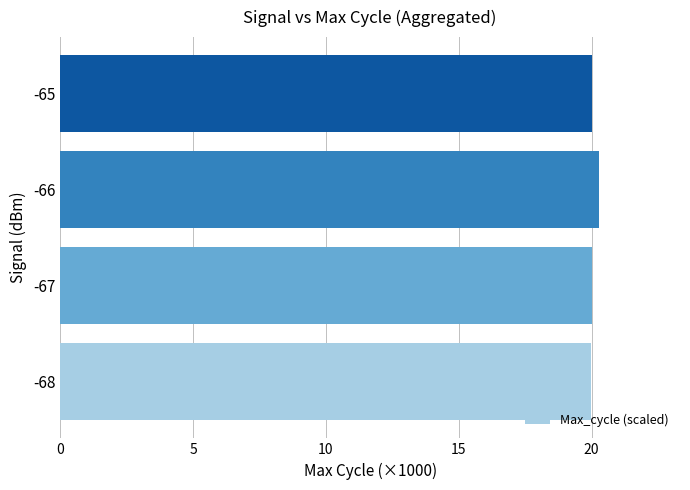

What is the greatest value displayed?

20.3